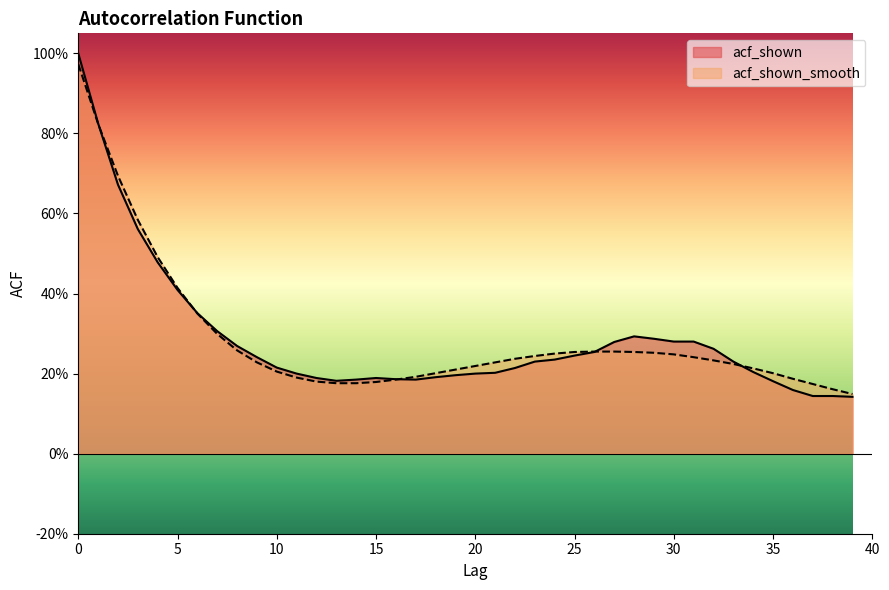

Reading left to right, what are all the values shown in this chart?

acf_shown: 1.0	0.8	0.7	0.6	0.5	0.4	0.4	0.3	0.3	0.2	0.2	0.2	0.2	0.2	0.2	0.2	0.2	0.2	0.2	0.2	0.2	0.2	0.2	0.2	0.2	0.2	0.3	0.3	0.3	0.3	0.3	0.3	0.3	0.2	0.2	0.2	0.2	0.1	0.1	0.1
acf_shown_smooth: 1.0	0.8	0.7	0.6	0.5	0.4	0.3	0.3	0.3	0.2	0.2	0.2	0.2	0.2	0.2	0.2	0.2	0.2	0.2	0.2	0.2	0.2	0.2	0.2	0.2	0.3	0.3	0.3	0.3	0.3	0.2	0.2	0.2	0.2	0.2	0.2	0.2	0.2	0.2	0.1